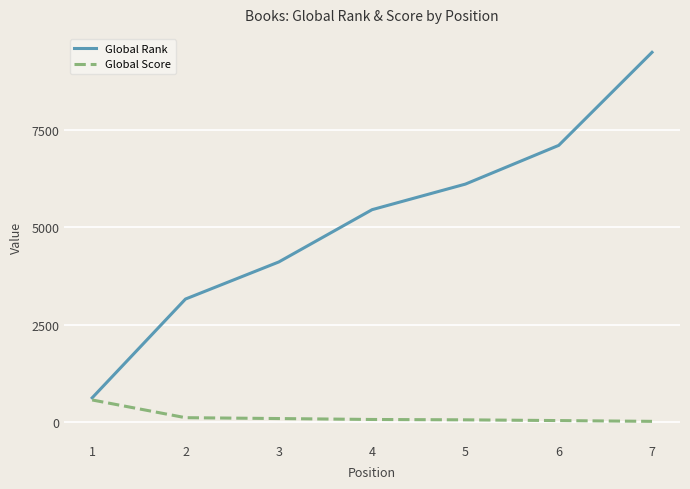

At 5, list the series in order from largest to smallest.

Global Rank, Global Score